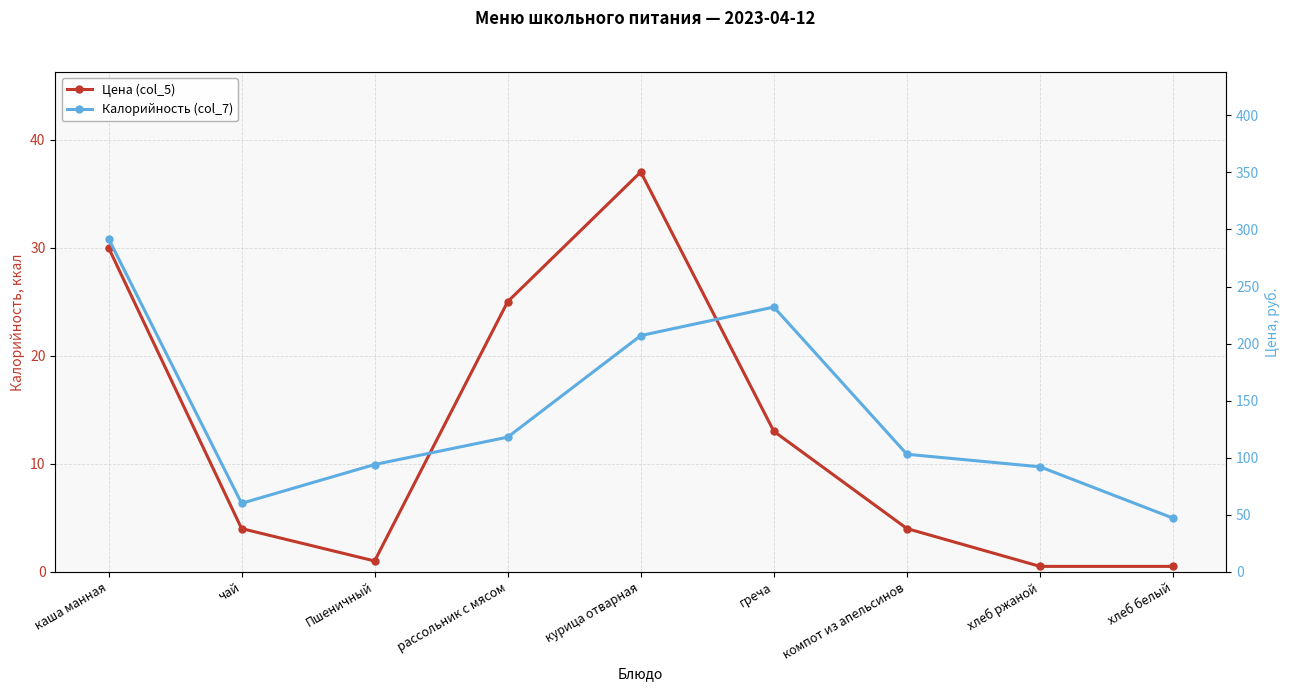

Rank the series by their maximum value, from lowest to highest.

Цена (col_5), Калорийность (col_7)